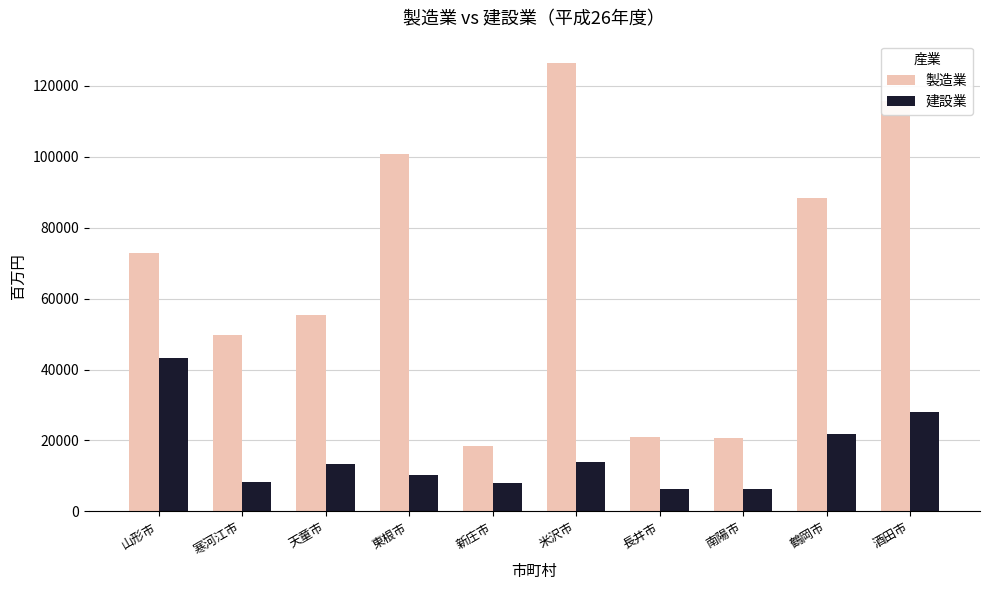

True or false: 製造業 has a value of 115617 at 酒田市.

True